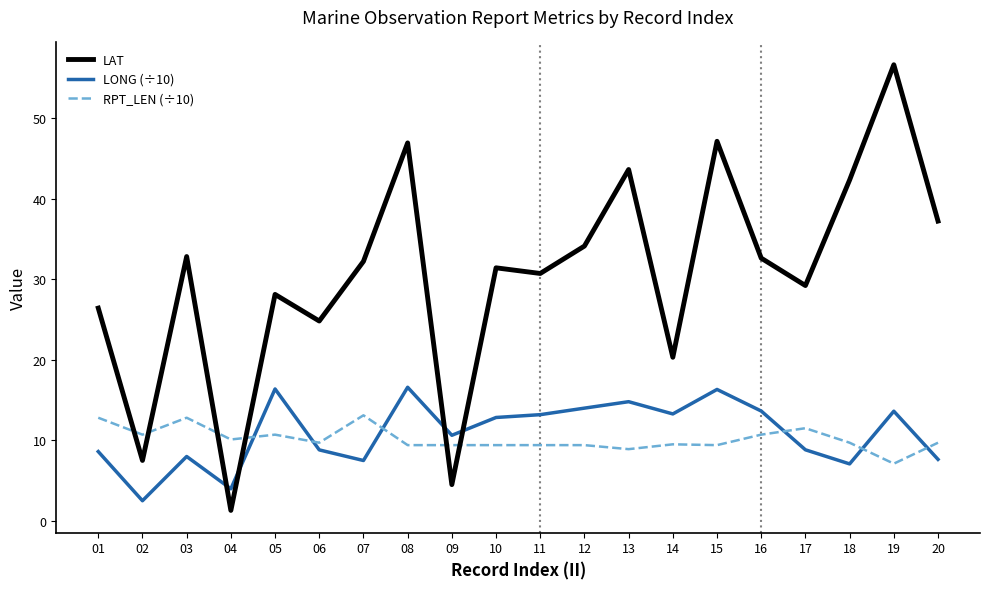

Rank the series by their maximum value, from lowest to highest.

RPT_LEN (÷10), LONG (÷10), LAT